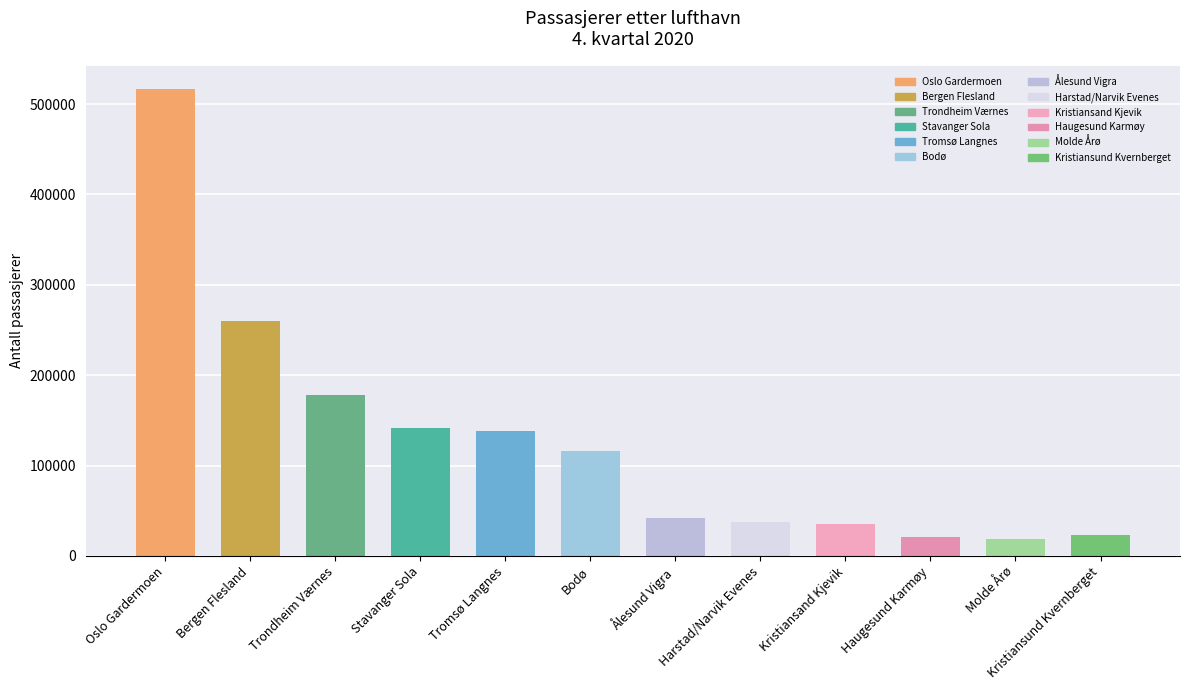

What is the label of the 6th bar from the right?

Ålesund Vigra